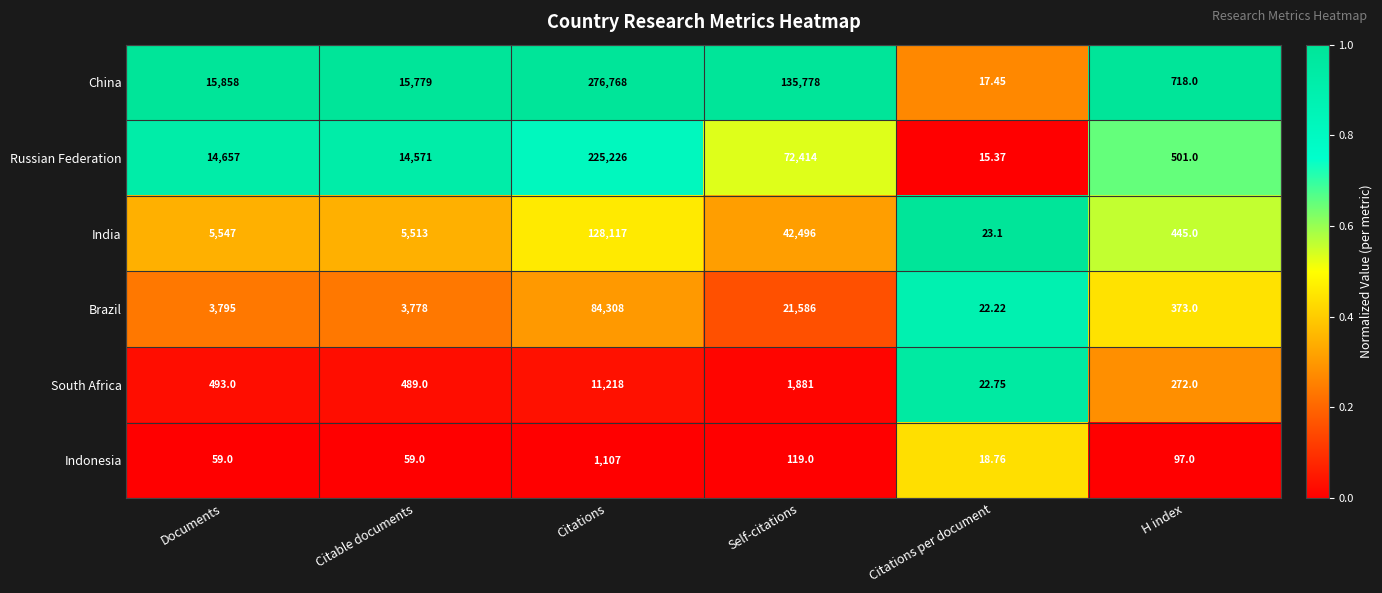

Rank the series at Citations from lowest to highest value.

Indonesia, South Africa, Brazil, India, Russian Federation, China